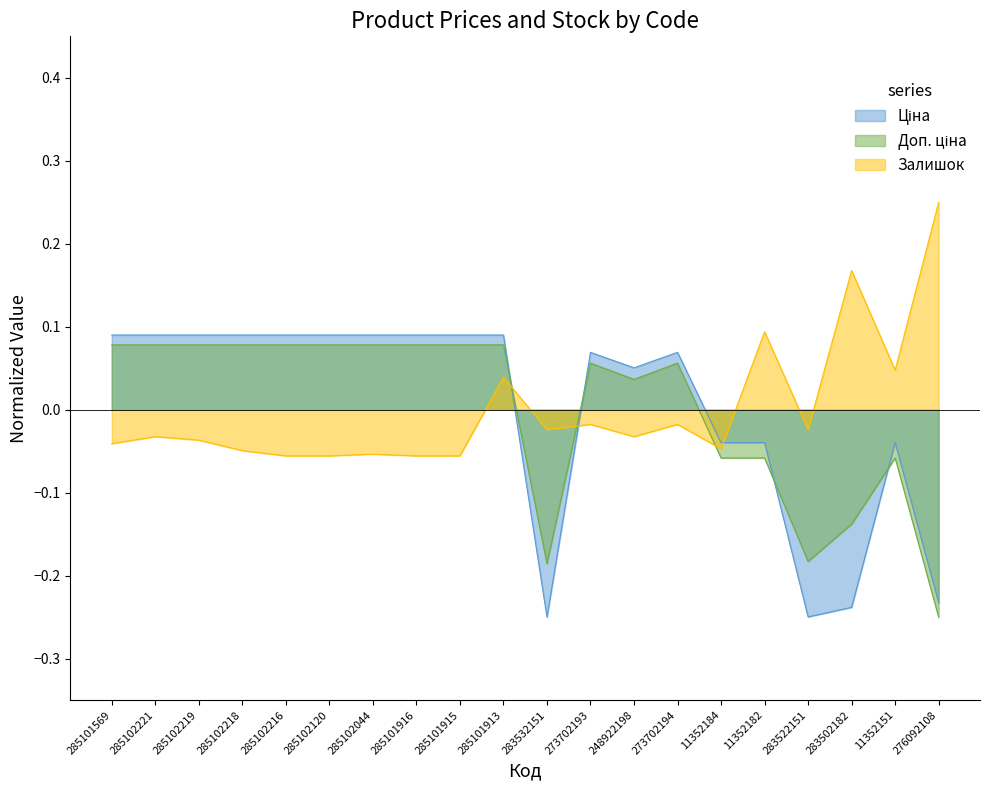

Which series has the widest spread of values?

Ціна